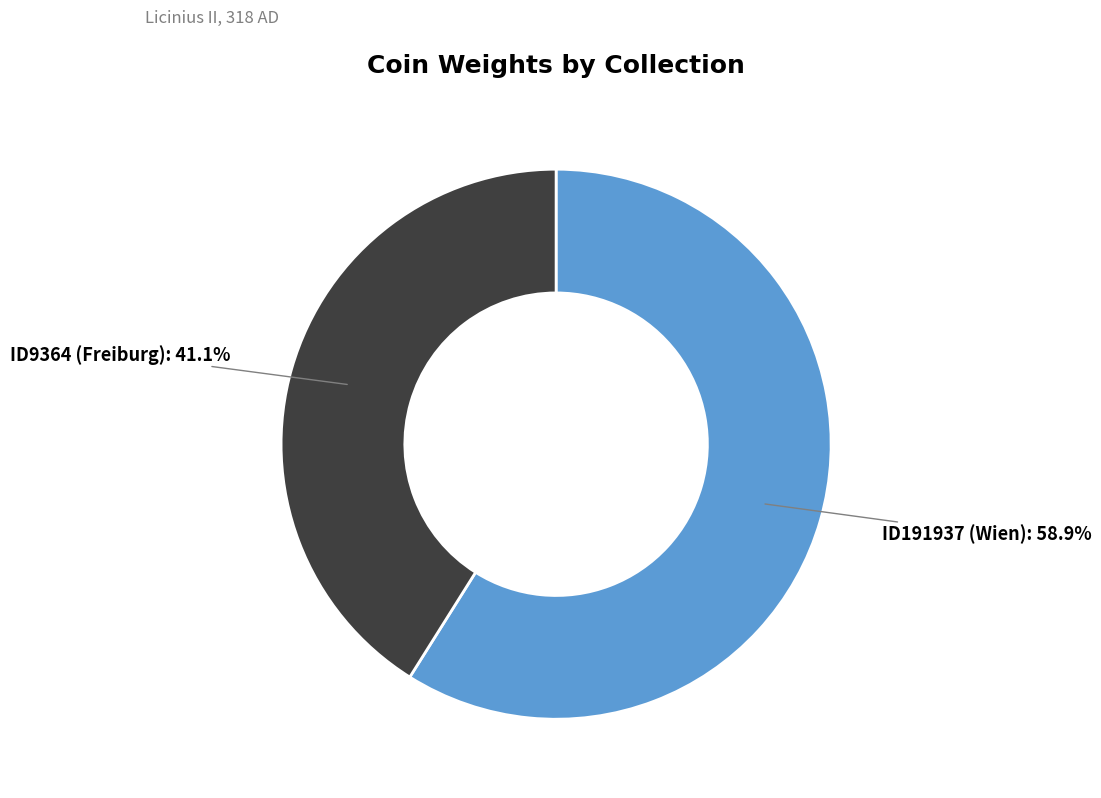

Is there any slice that represents more than half of the pie?

Yes